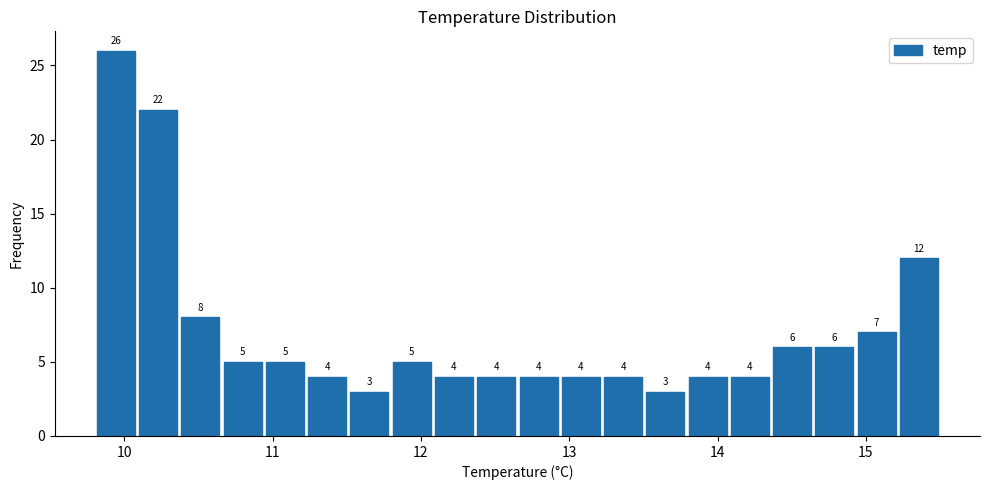

Around what value on the x-axis is the tallest bar? Give the approximate position of its centre, as read against the axis.

9.9